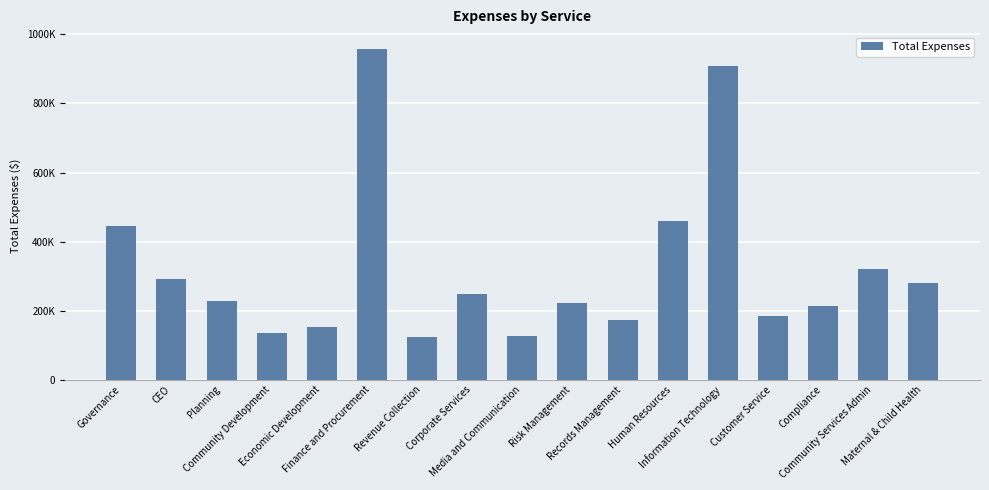

Are the bars horizontal?

No